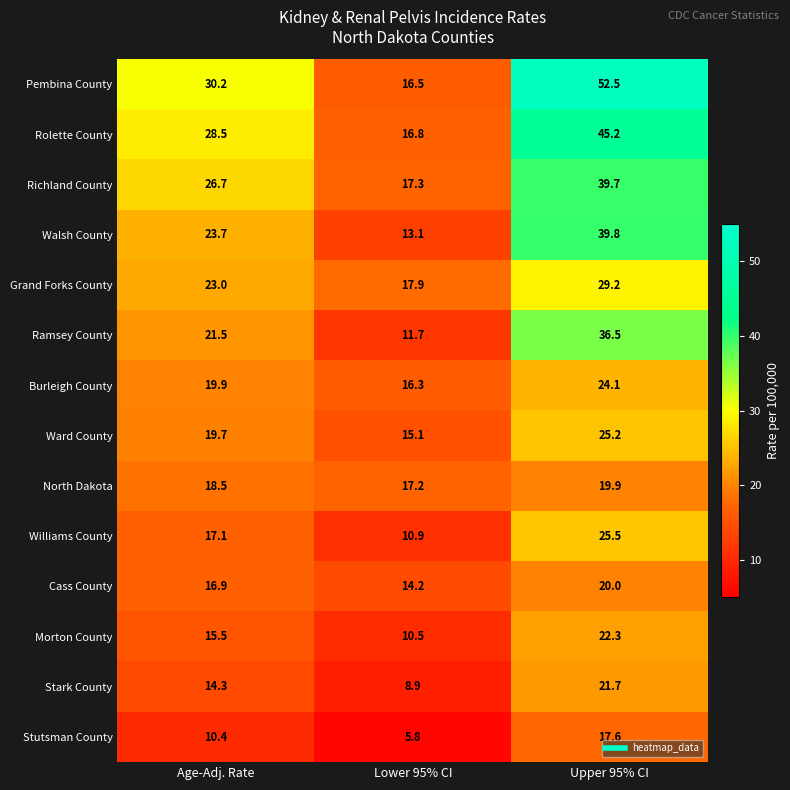

How many data points in Burleigh County are above 19?

2